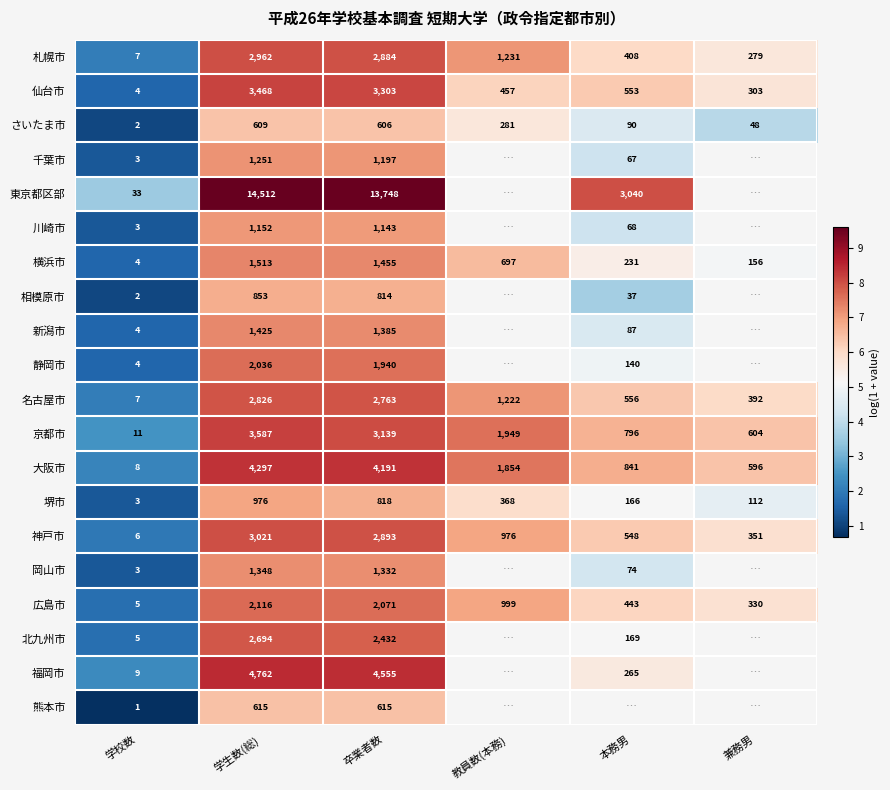

Where does the 仙台市 series first go above 553?

学生数(総)